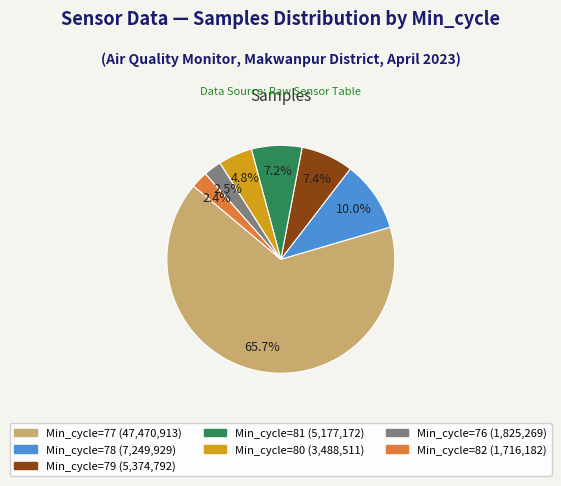

What is the total percentage of Min_cycle=79 (5,374,792) and Min_cycle=77 (47,470,913)?

73.1%